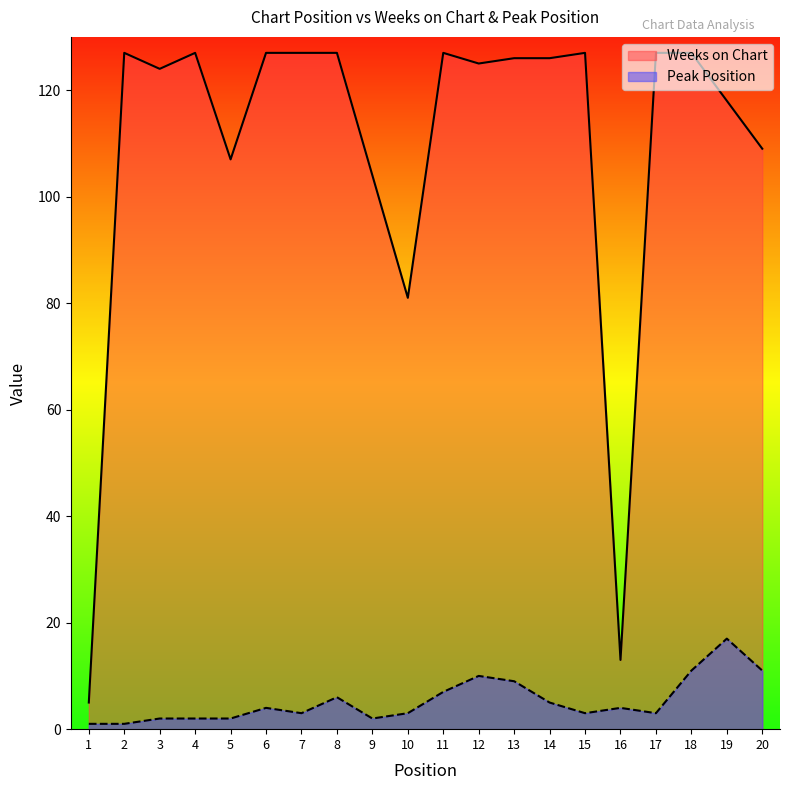

What value does the Peak Position series have at 18?

11